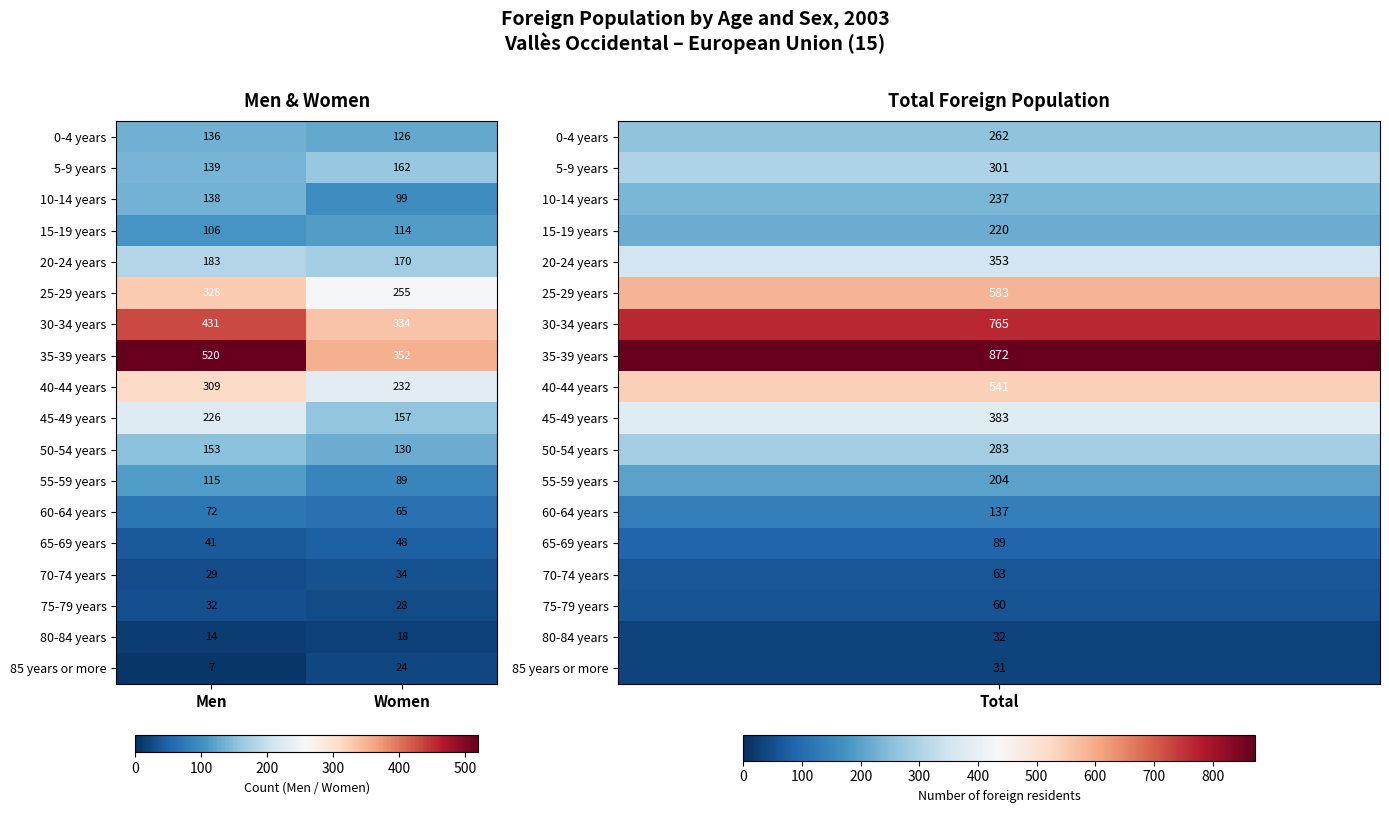

What is the difference between the 75-79 years values at Men and Women?

4